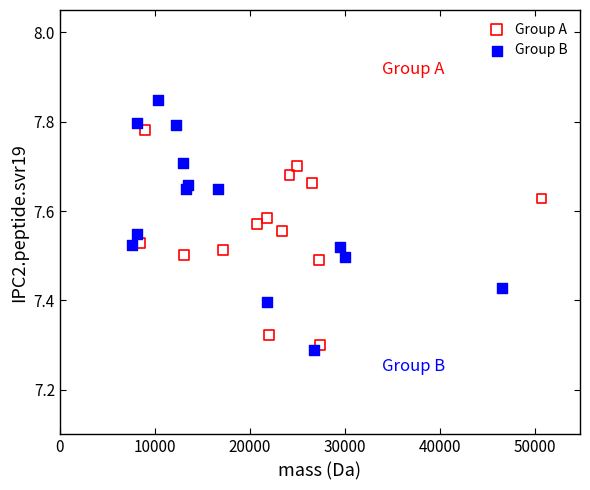

Which series has the widest spread of Y values?

Group B